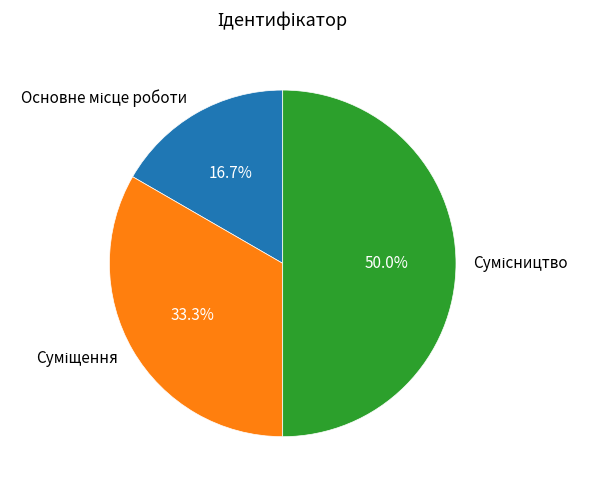

How many slices are in this pie chart?

3